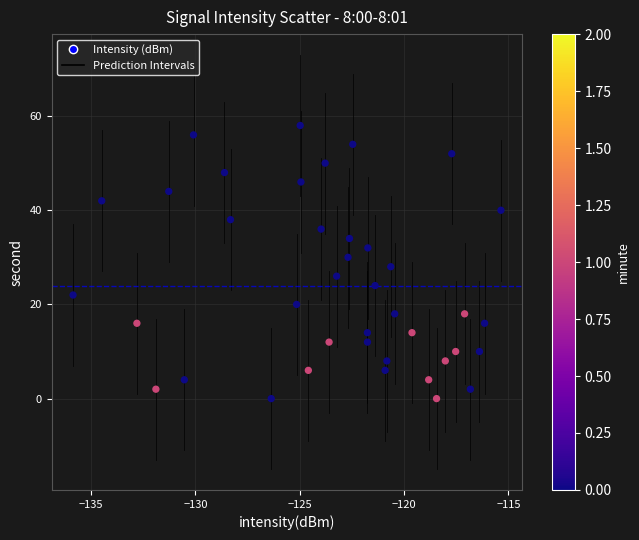

What is the range of Y values (max minus min)?

58